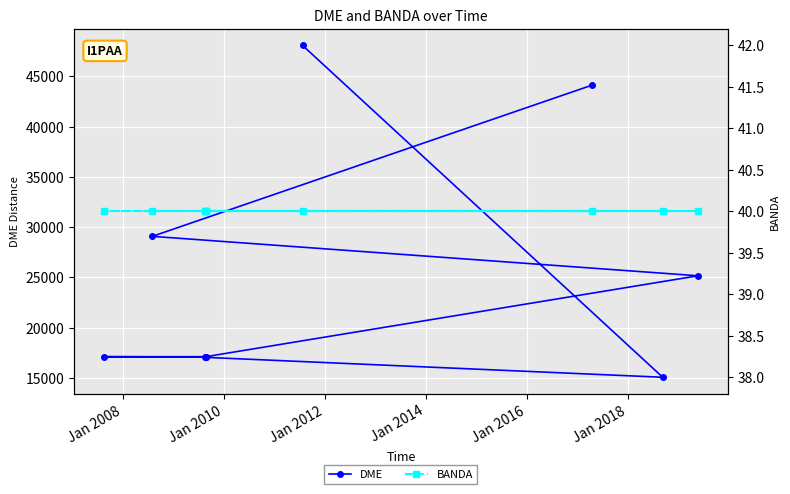

Count the number of categories in the chart.

9